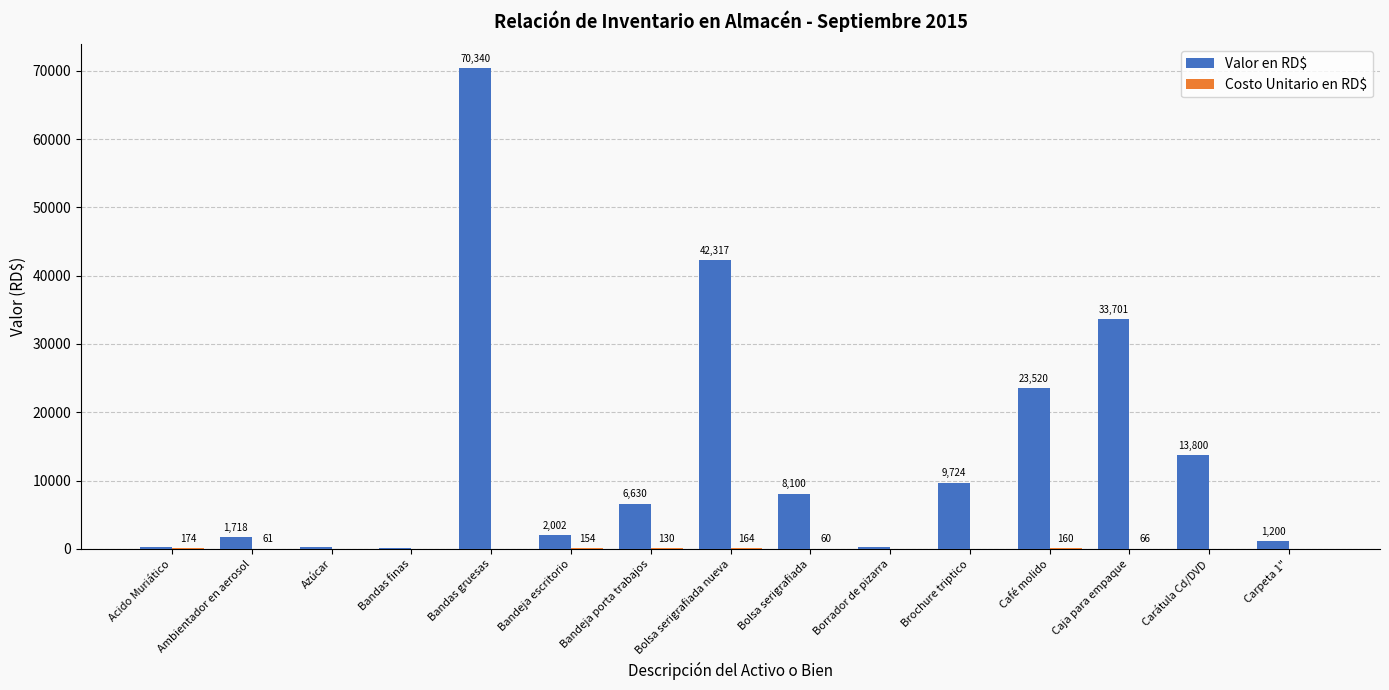

At which category does the chart reach its peak across all series?

Bandas gruesas